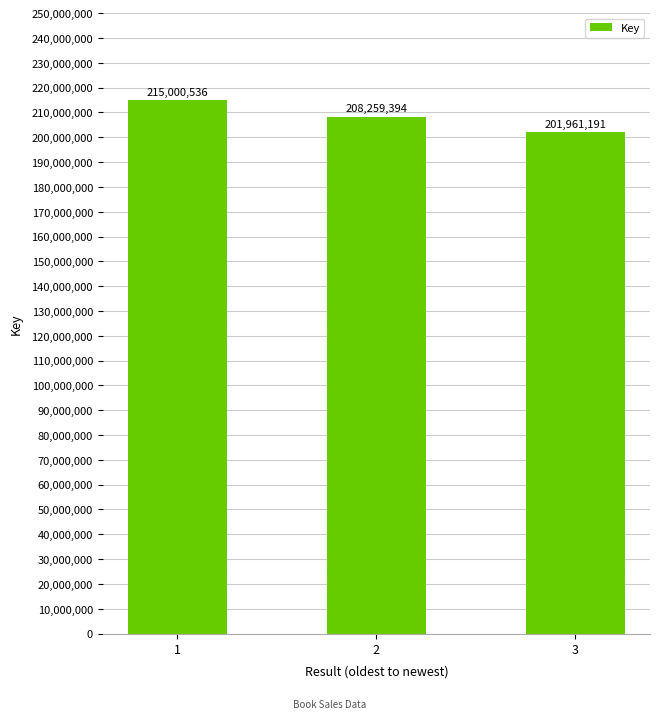

How many data points does each series have?

3